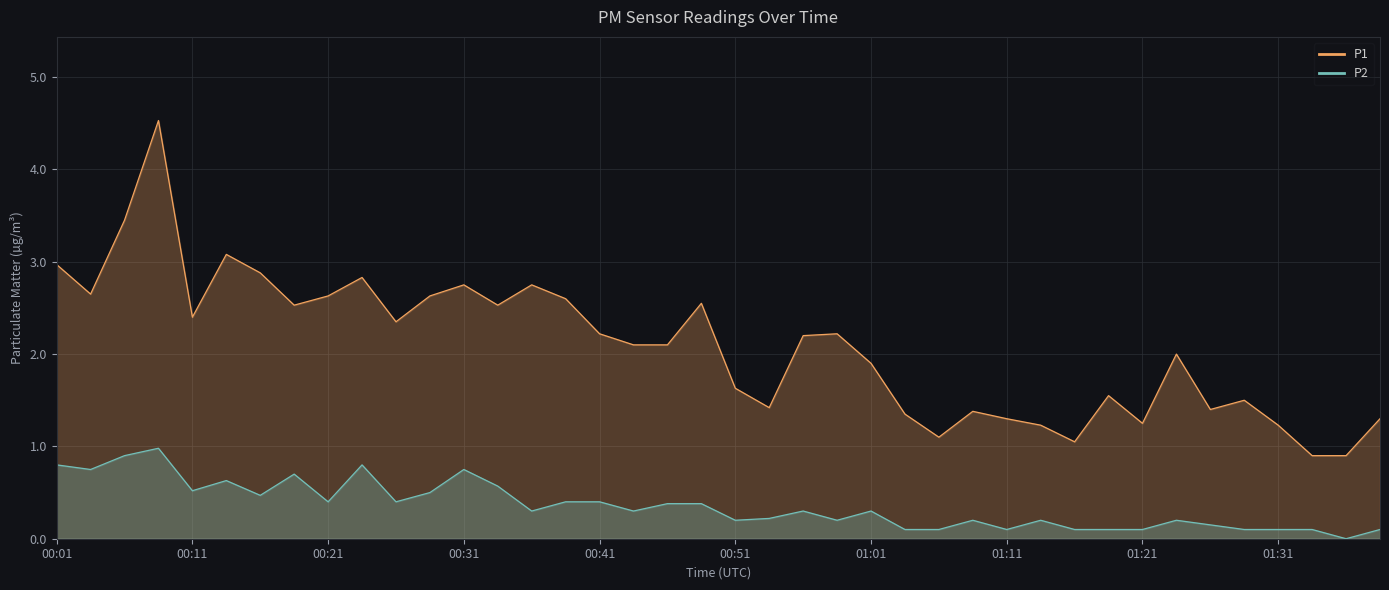

Rank the series by their maximum value, from highest to lowest.

P1, P2